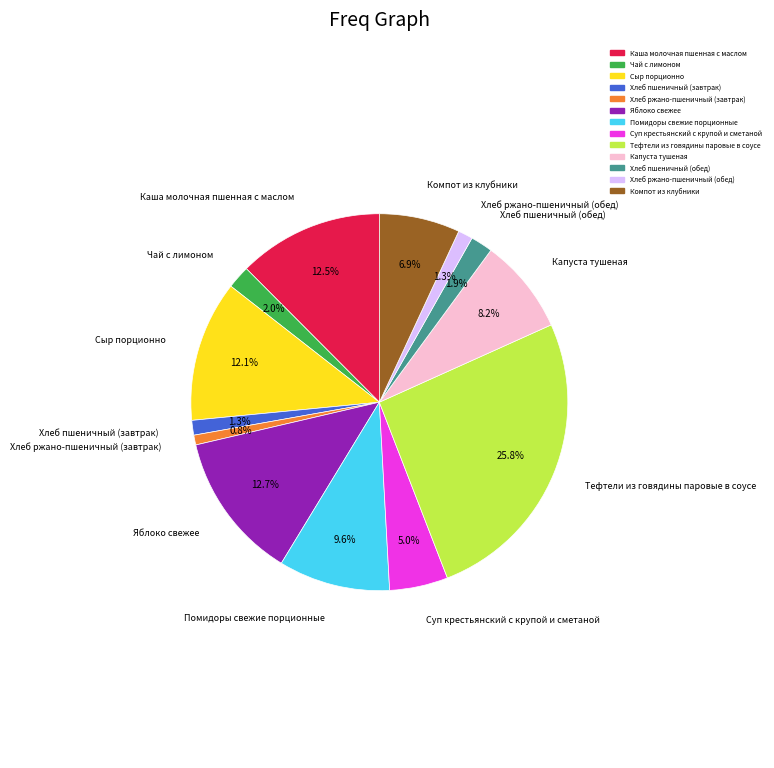

Which has a higher value, Капуста тушеная or Хлеб ржано-пшеничный (завтрак)?

Капуста тушеная